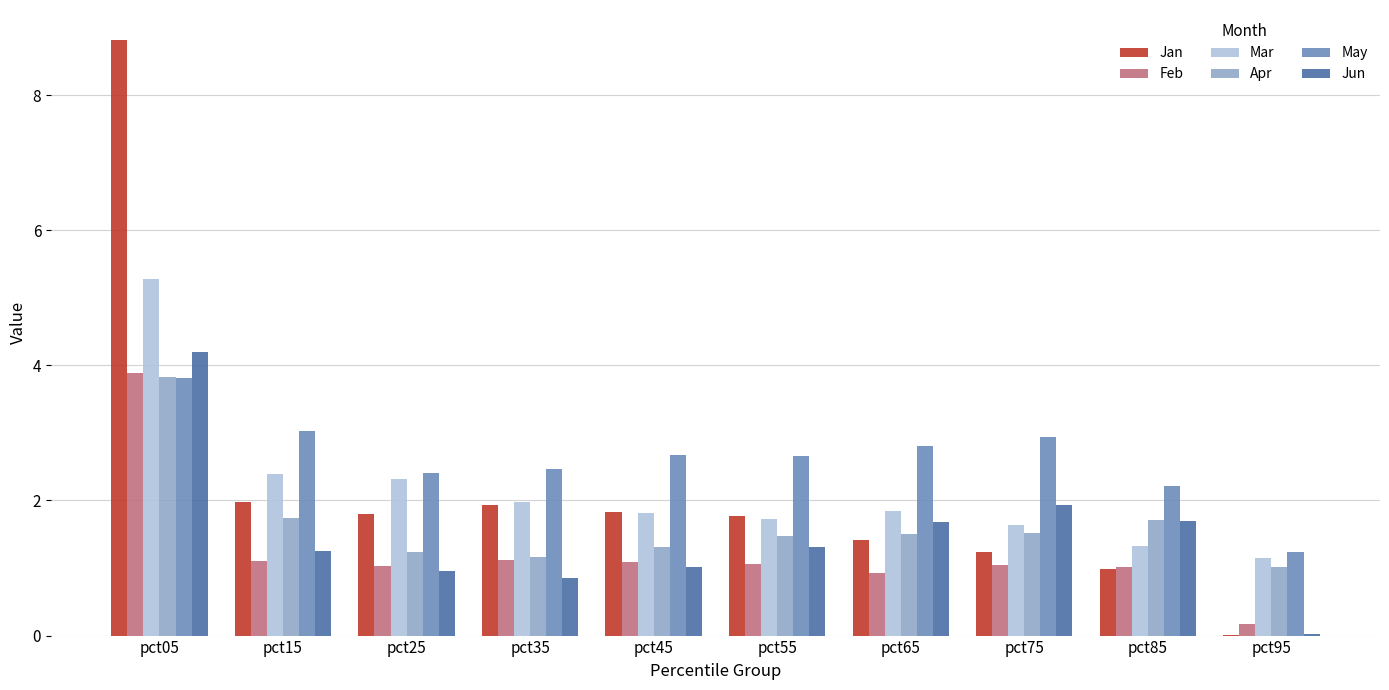

How many groups of bars are there?

10